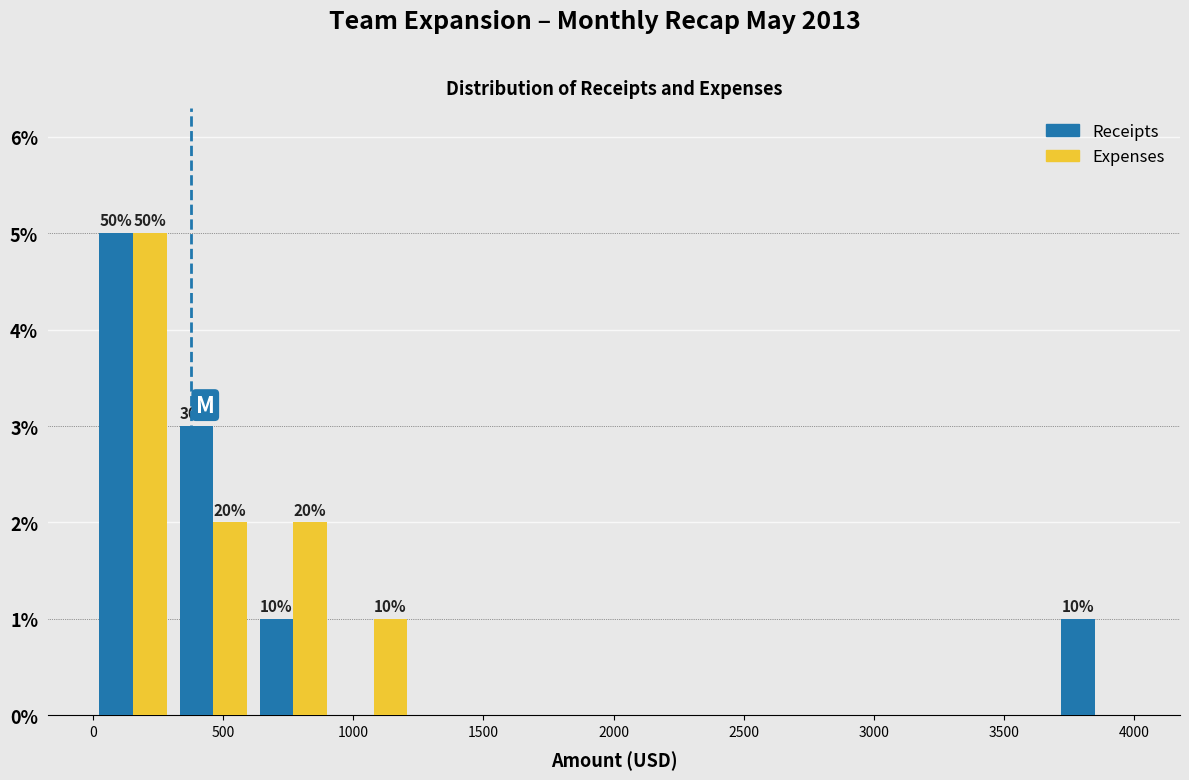

In the Expenses series, which range on the x-axis has the tallest bar?

0 to 300